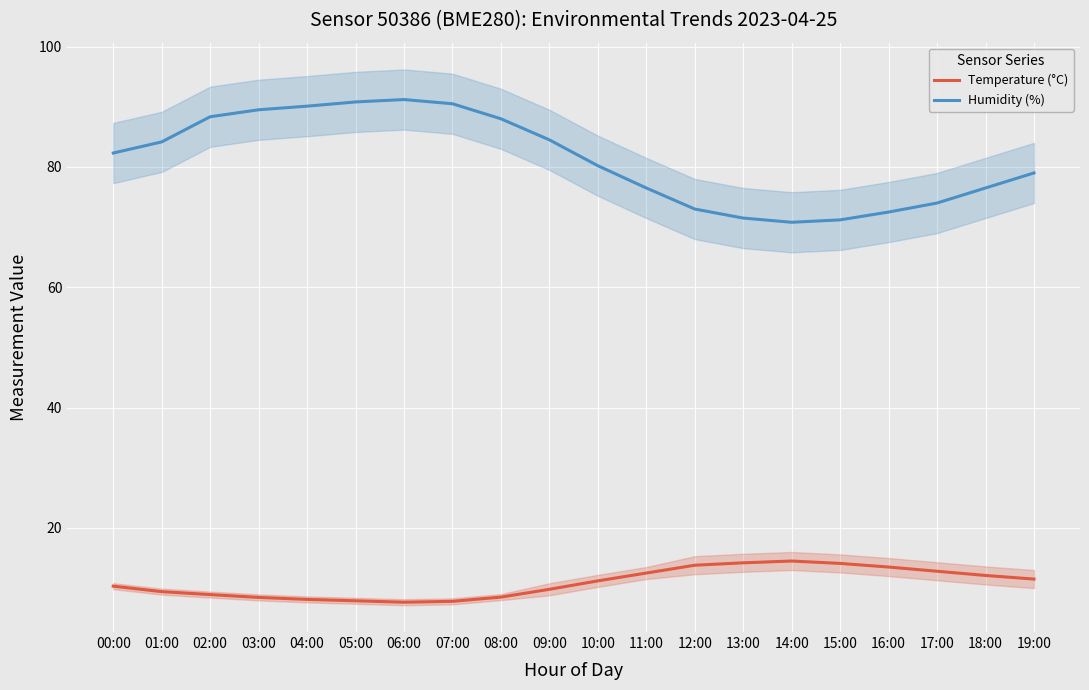

How many data points in Temperature (°C) are less than 11?

10